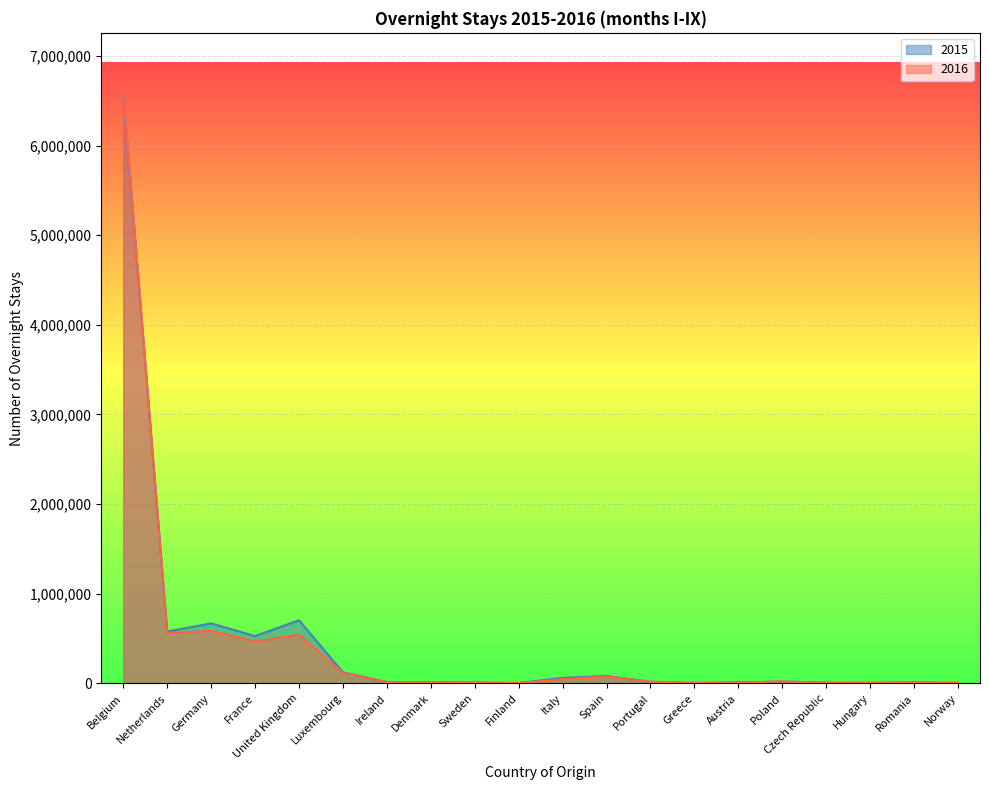

The value of 2015 at Spain is 116957. True or false?

False